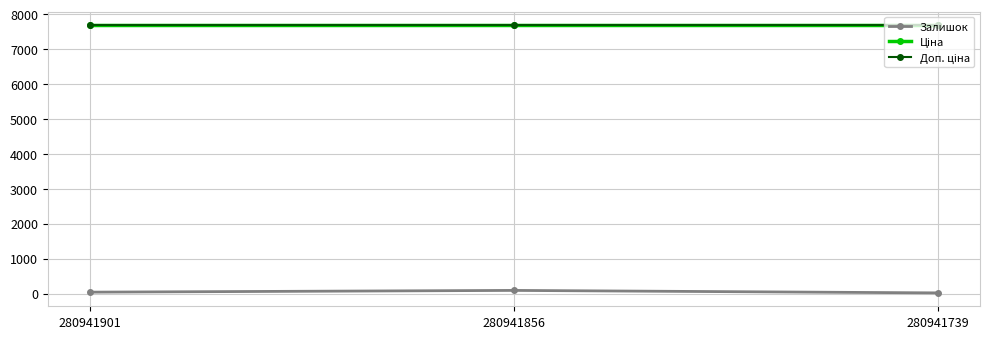

Reading right to left, extract all data points from this chart.

Залишок: 18.0	89.0	39.0
Ціна: 7688.0	7688.0	7688.0
Доп. ціна: 7688.0	7688.0	7688.0